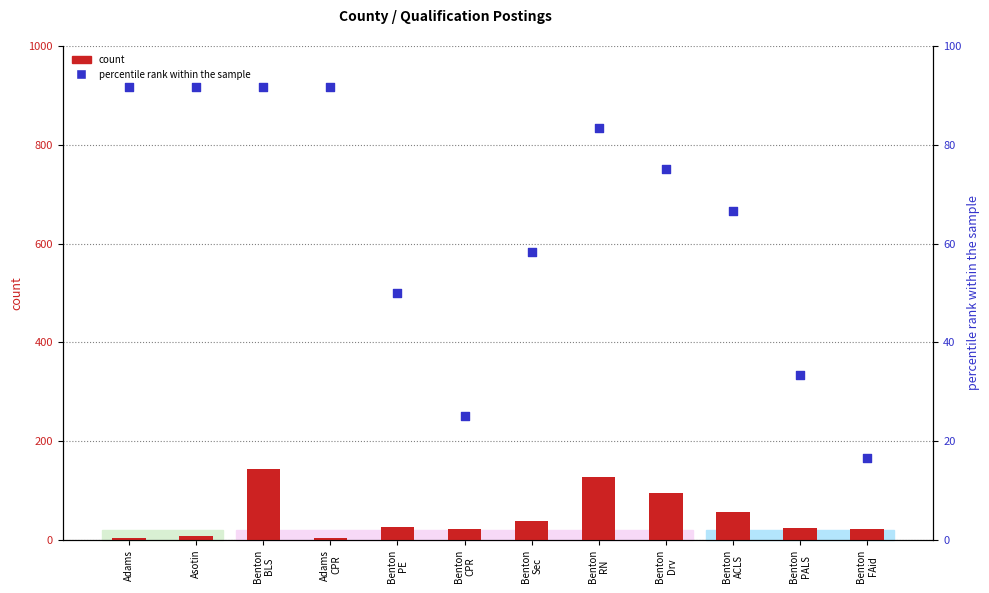

Which series has the largest Y range (max minus min)?

count